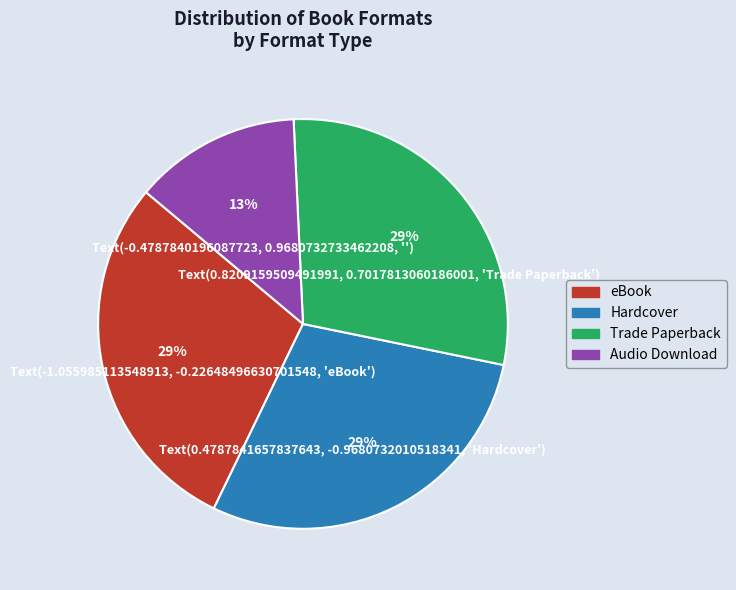

To the nearest percent, what is the average slice percentage?

25%